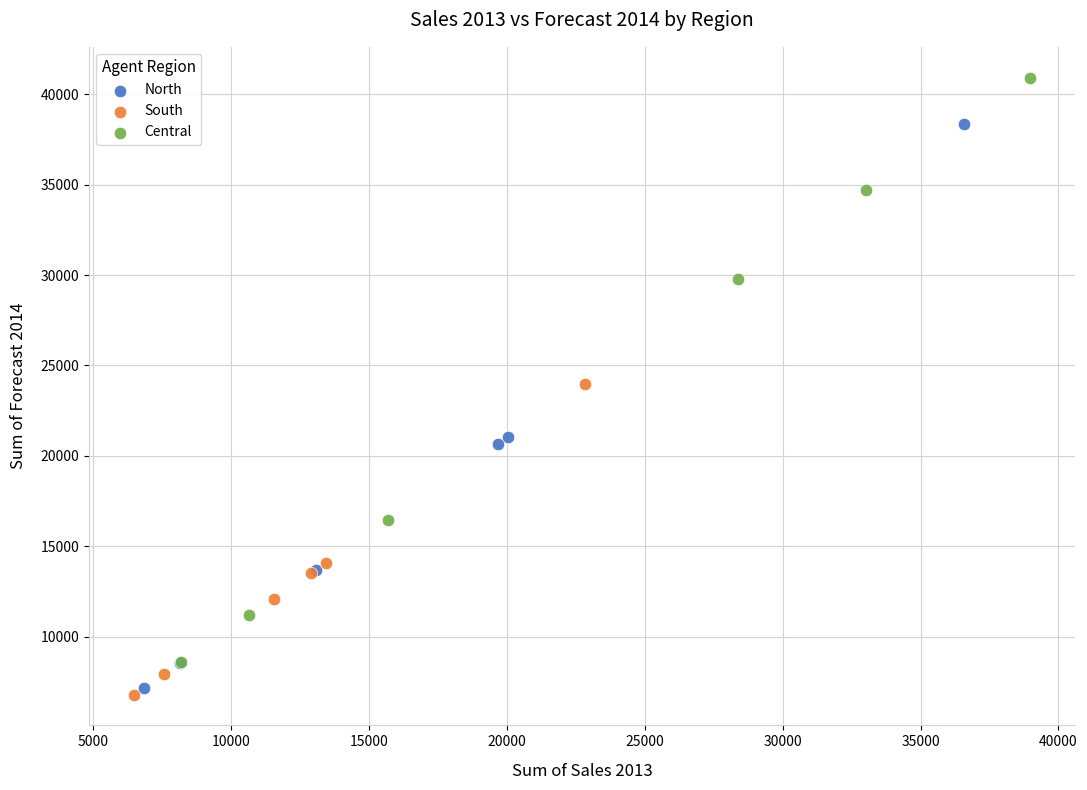

Which series contains the highest Y value?

Central